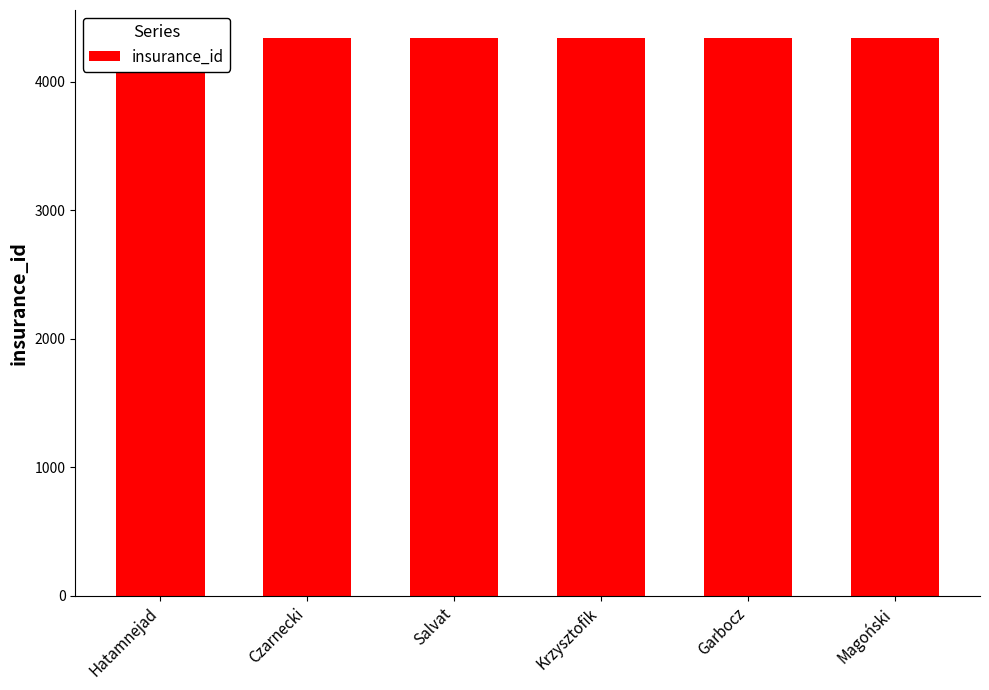

What is the sum of all values?

26031